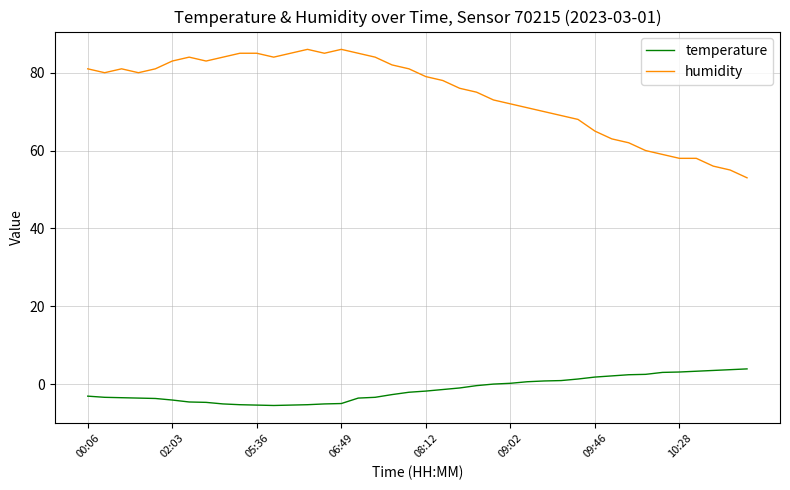

What is the difference between the maximum and minimum values in the humidity series?

33.0